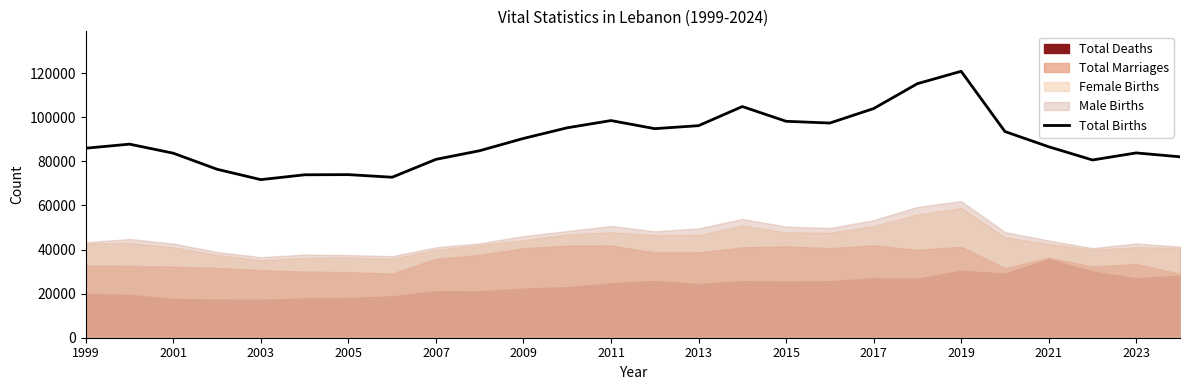

The value of Total Births at 2007 is 80896. True or false?

True